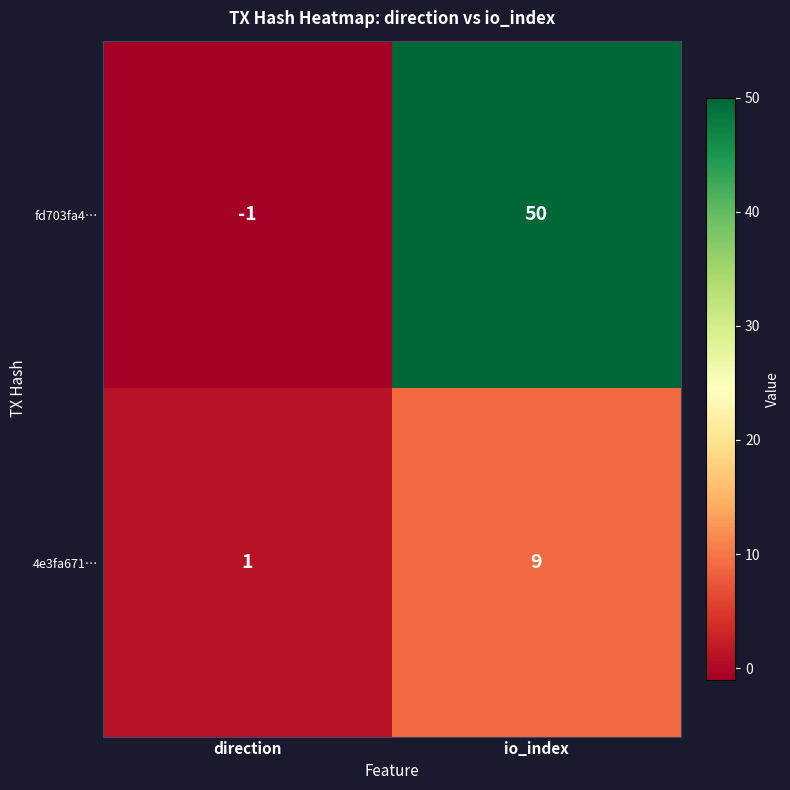

What is the difference between the maximum and minimum values in the 4e3fa671… series?

8